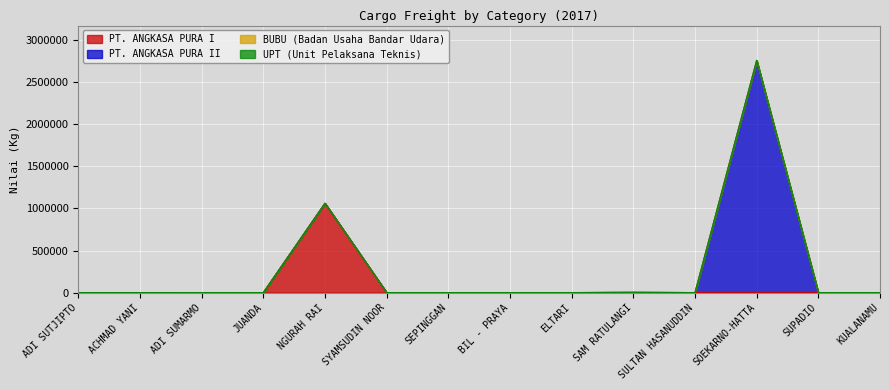

What is the maximum value shown in the chart?

2760864